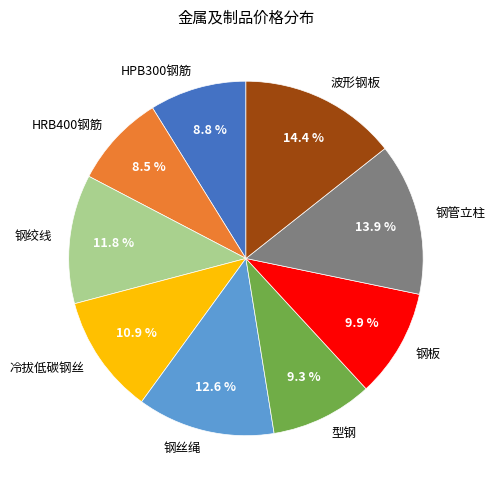

Is the sum of 波形钢板 and 钢丝绳 greater than half?

No